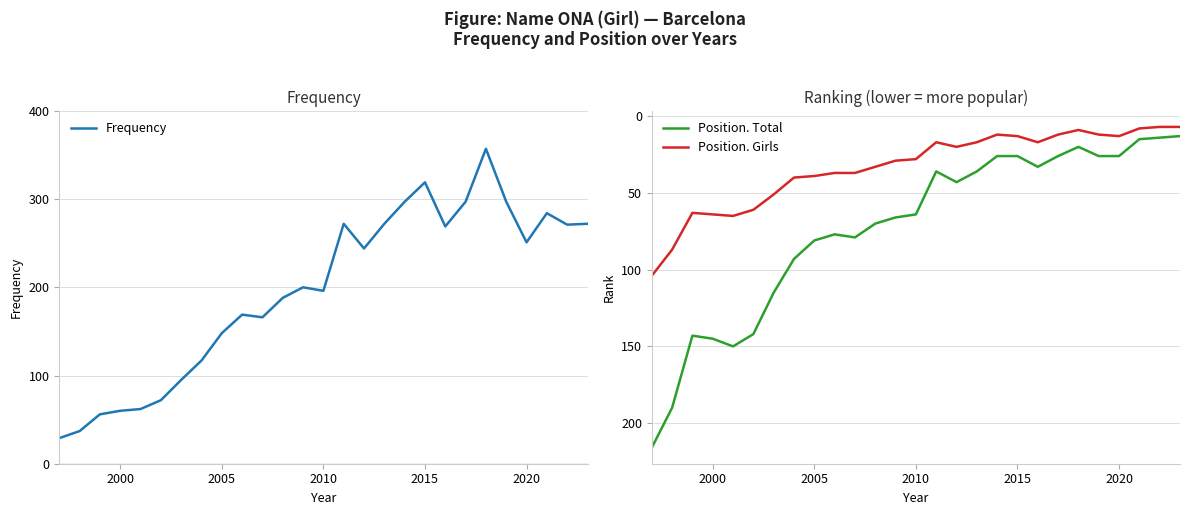

What is the highest value of the Position. Girls series?

104